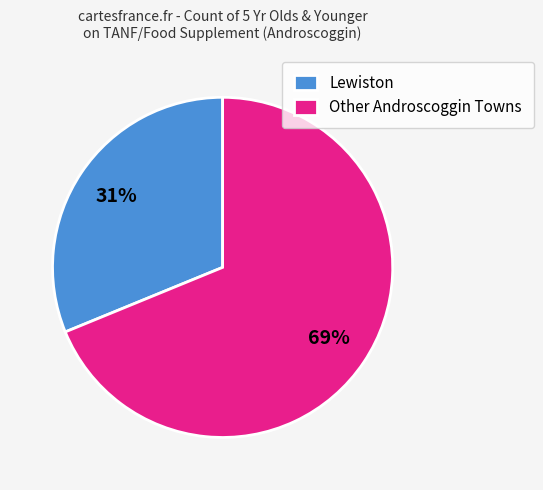

Between Lewiston and Other Androscoggin Towns, which is larger?

Other Androscoggin Towns